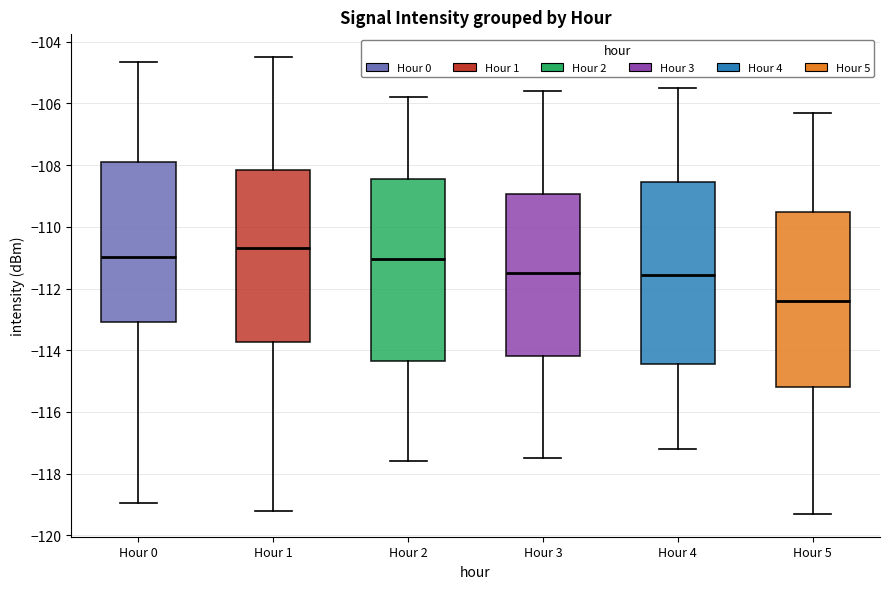

Where is the upper edge of the box for Hour 3 on the y-axis? The values are not printed on the chart, so give them approximately, as read against the axis.

-109.0